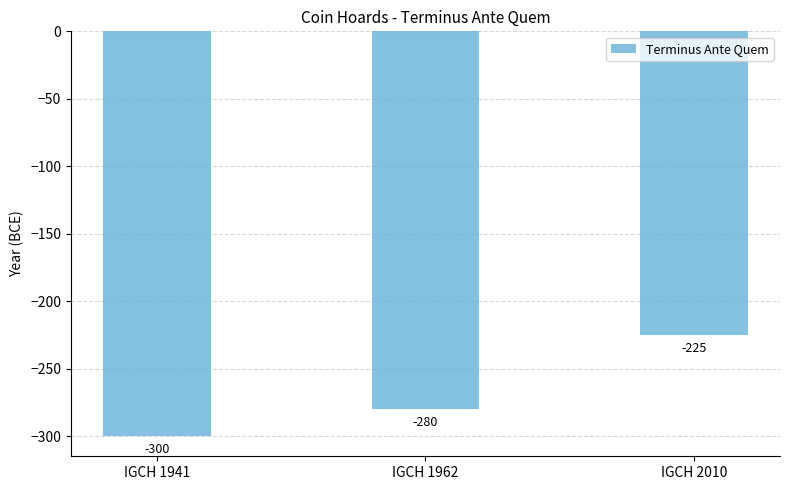

Which label corresponds to the largest value in the chart?

IGCH 2010